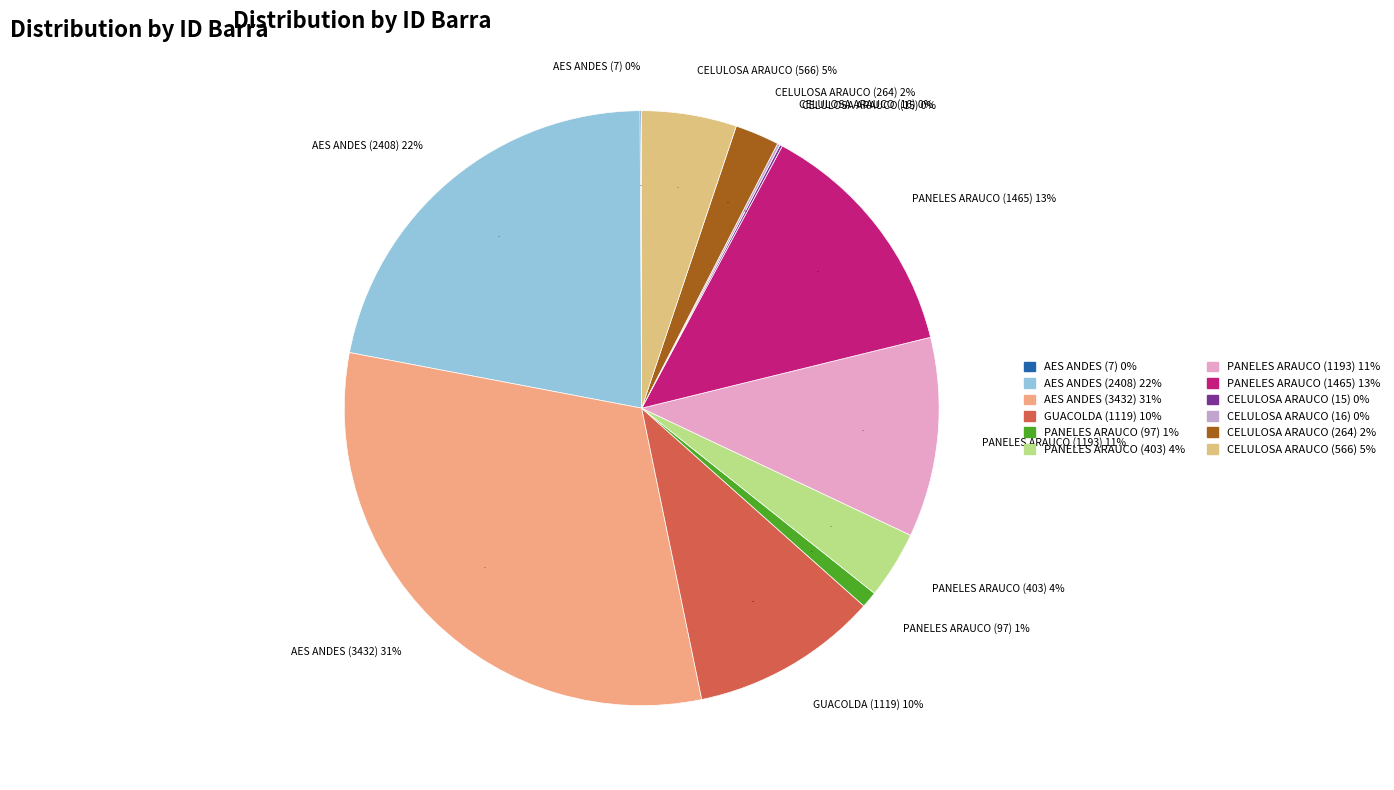

To the nearest percent, what is the combined percentage of PANELES ARAUCO (1465) and GUACOLDA (1119)?

24%